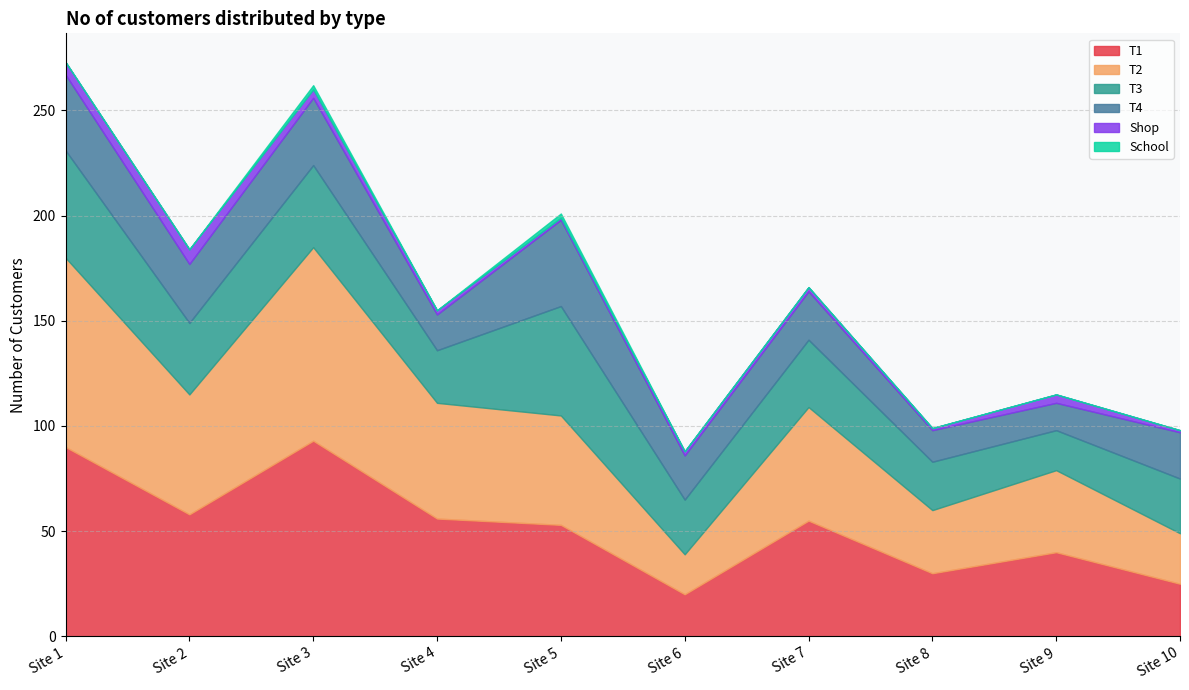

What are all the series names shown in the legend?

T1, T2, T3, T4, Shop, School